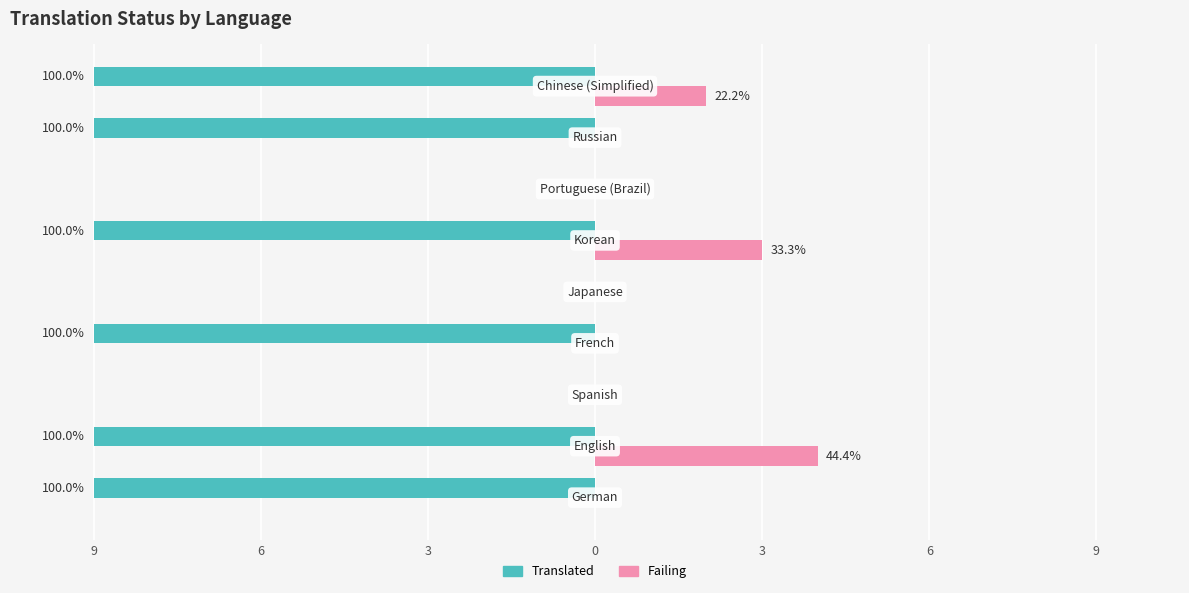

What are all the series names shown in the legend?

Translated, Failing